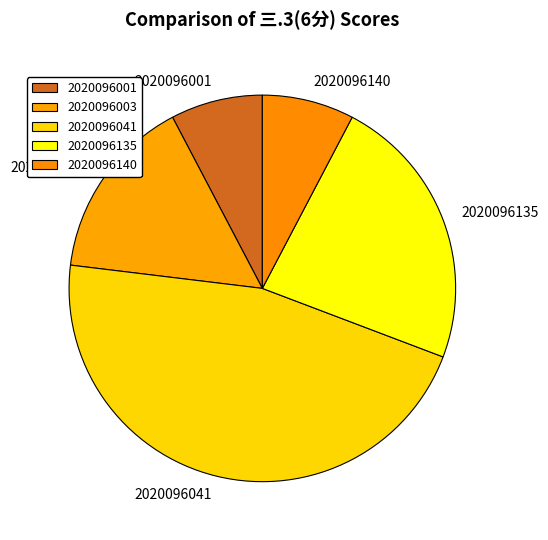

True or false: 2020096041 accounts for 46% of the total.

True